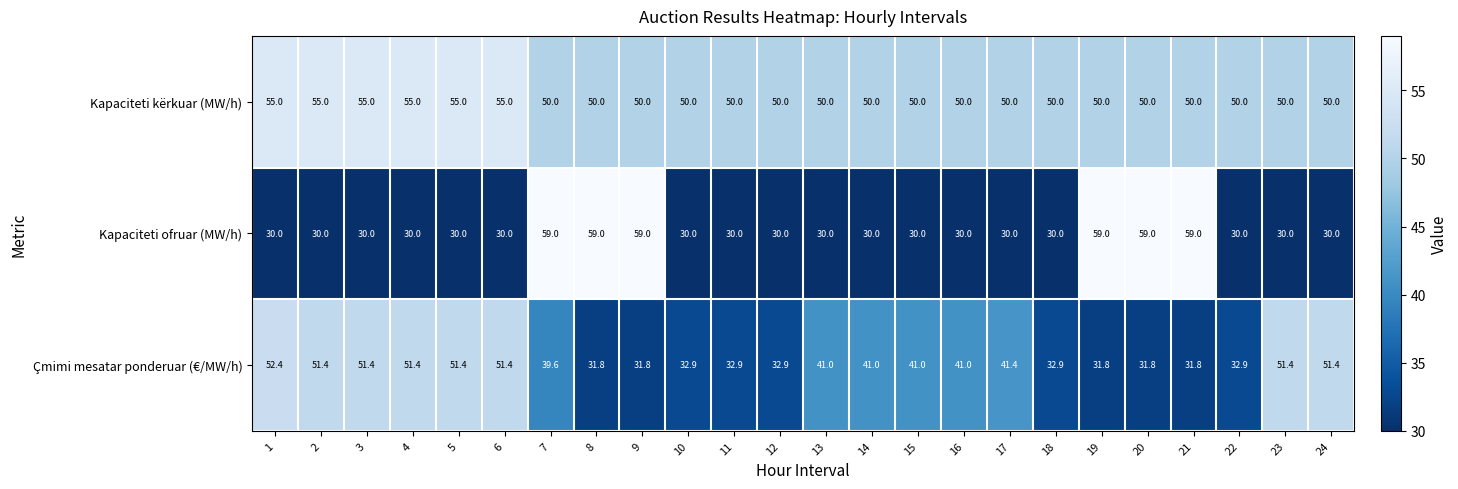

Which series has the widest spread of values?

Kapaciteti ofruar (MW/h)